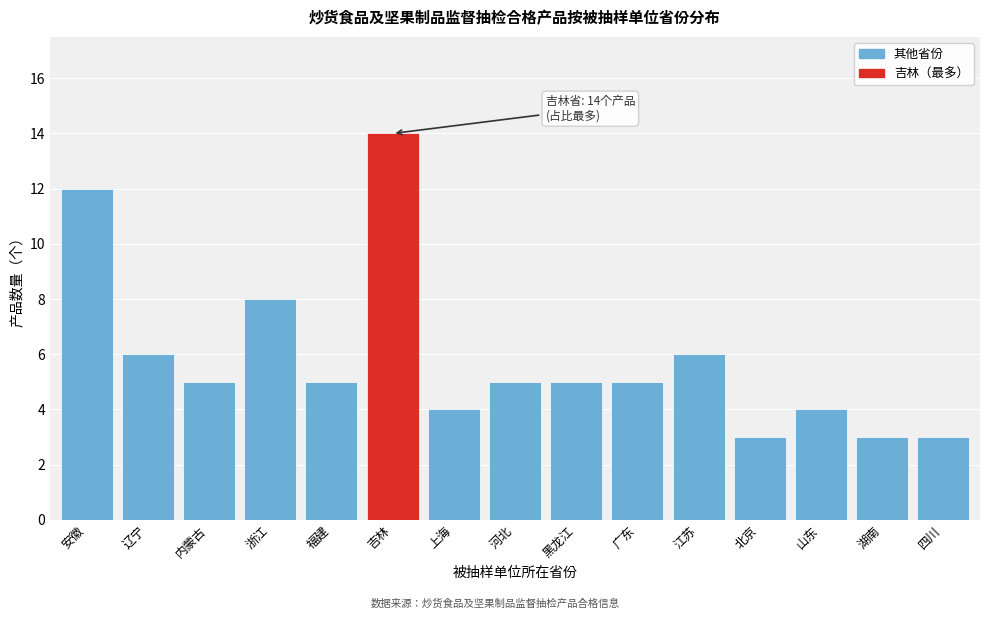

Reading left to right, extract all data points from this chart.

12	6	5	8	5	14	4	5	5	5	6	3	4	3	3